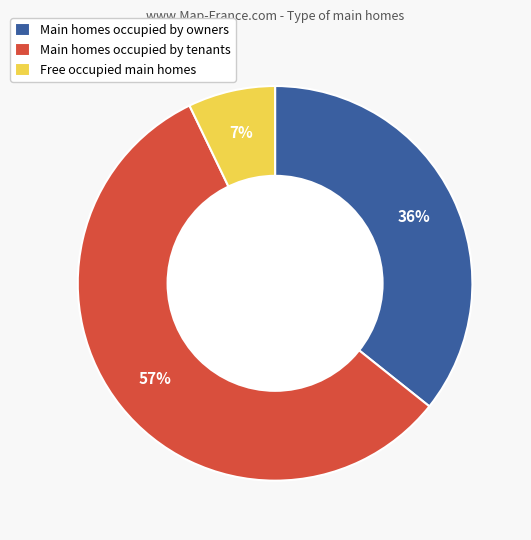

To the nearest percent, what percentage of the pie is Main homes occupied by owners?

36%